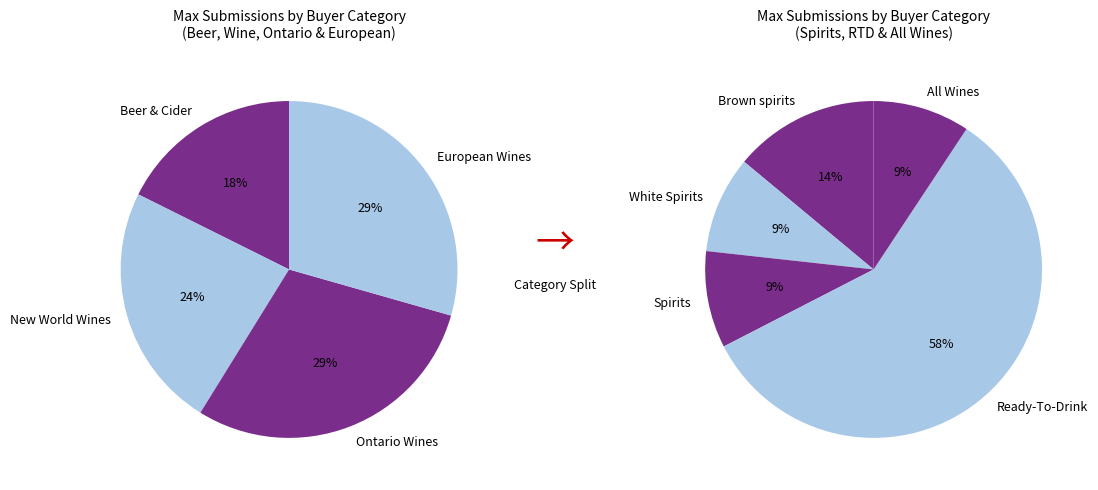

Which has a higher value, White Spirits or Spirits?

White Spirits